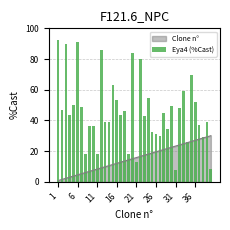

How many data points are less than 43?

19